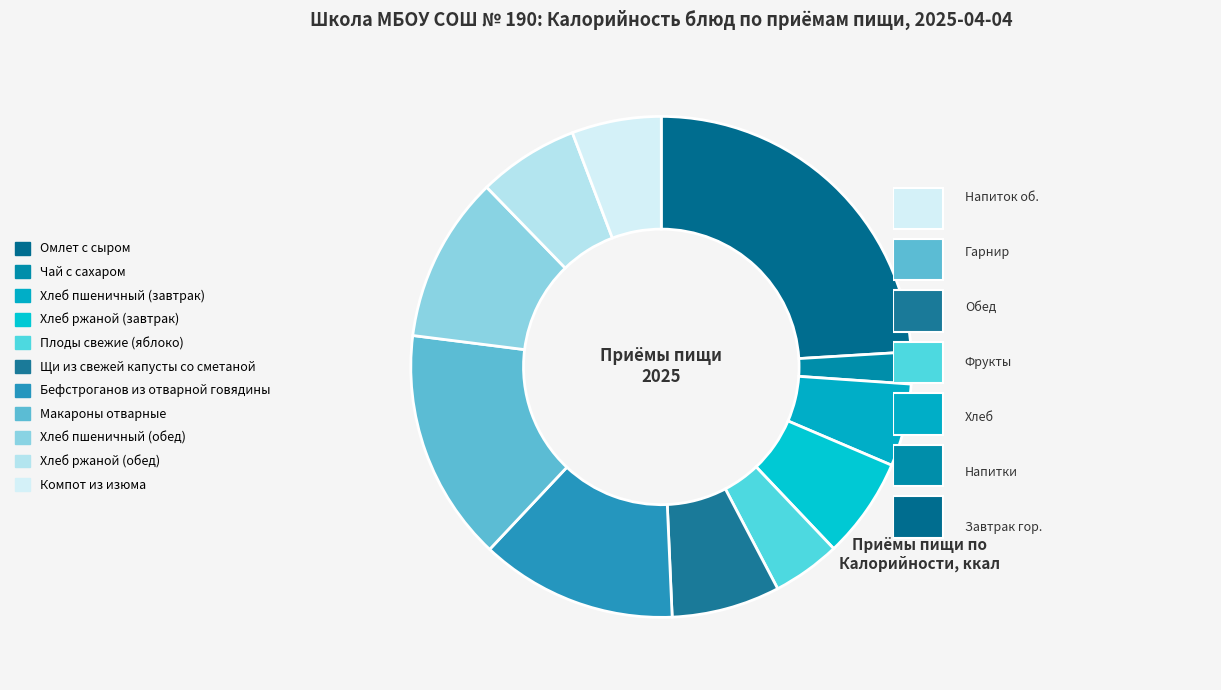

Does Хлеб пшеничный (завтрак) represent more than half of the total?

No